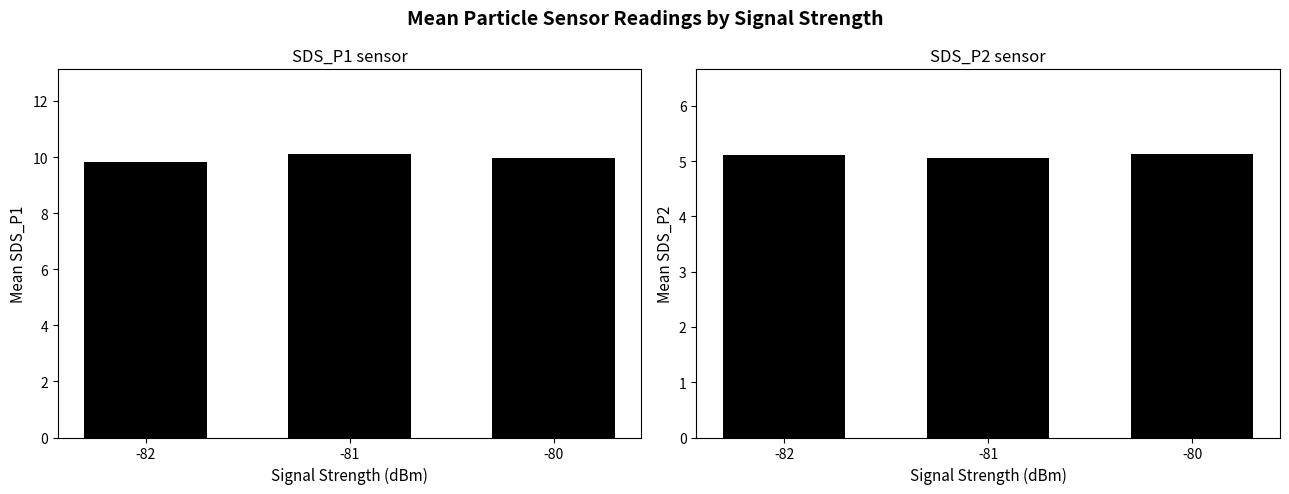

True or false: SDS_P1 has a value of 10.1 at -81.

True